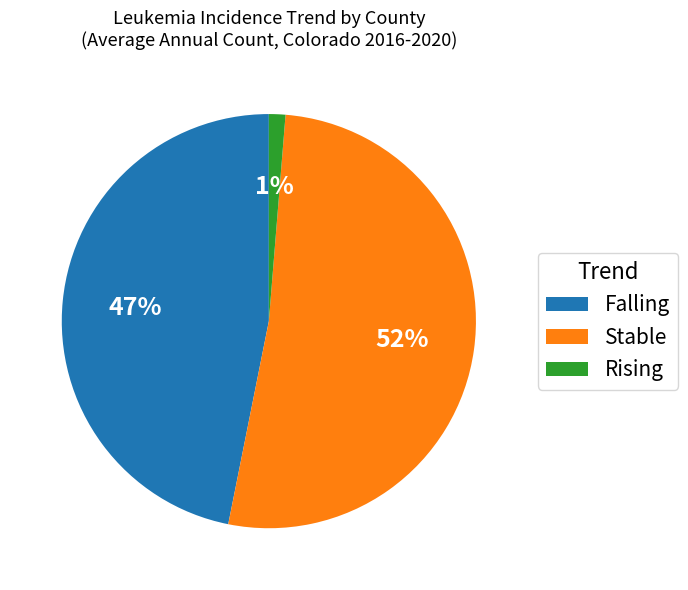

To the nearest percent, what portion does Rising represent?

1%